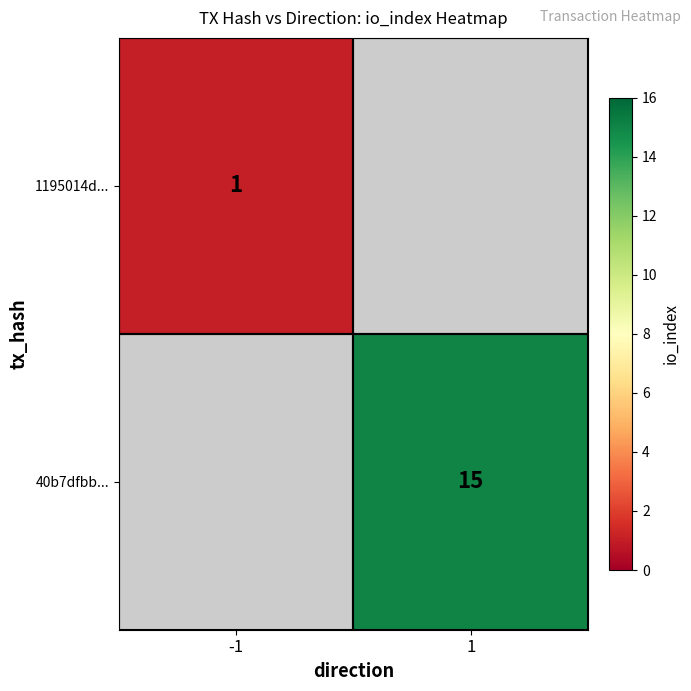

Count the number of categories in the chart.

2